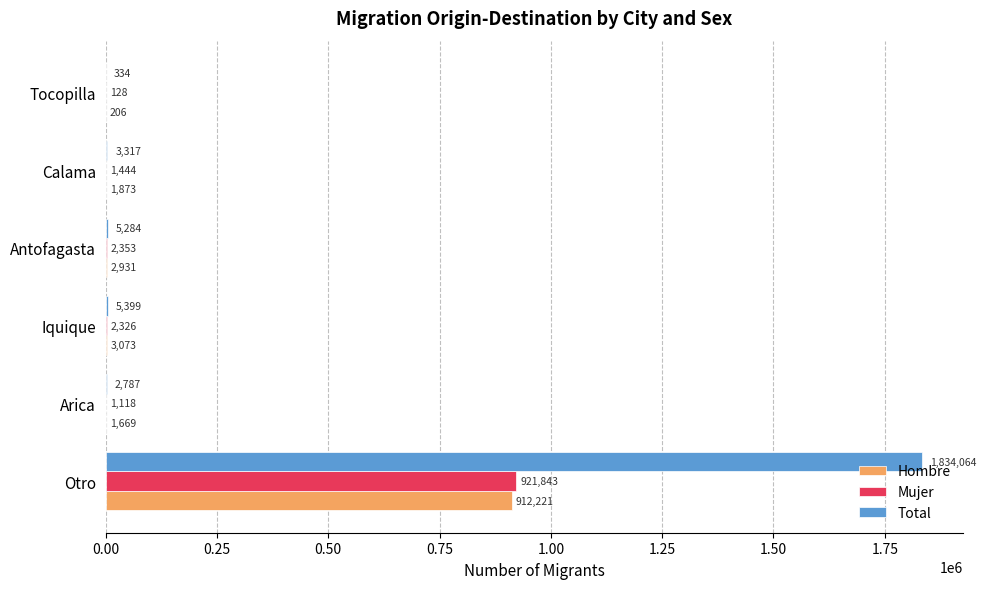

Which series has the largest total across all categories?

Total